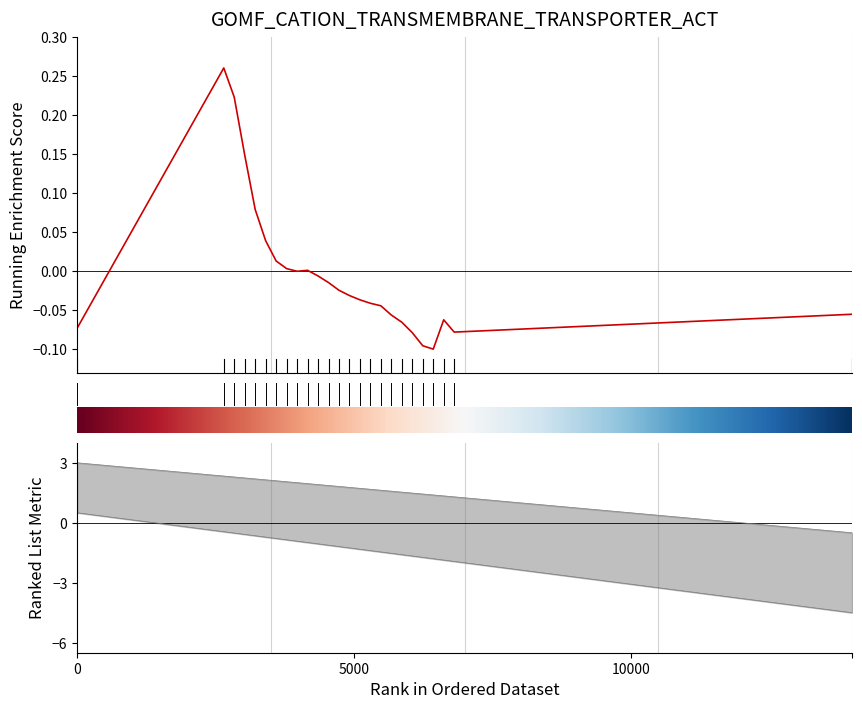

How many values exceed 0?

8